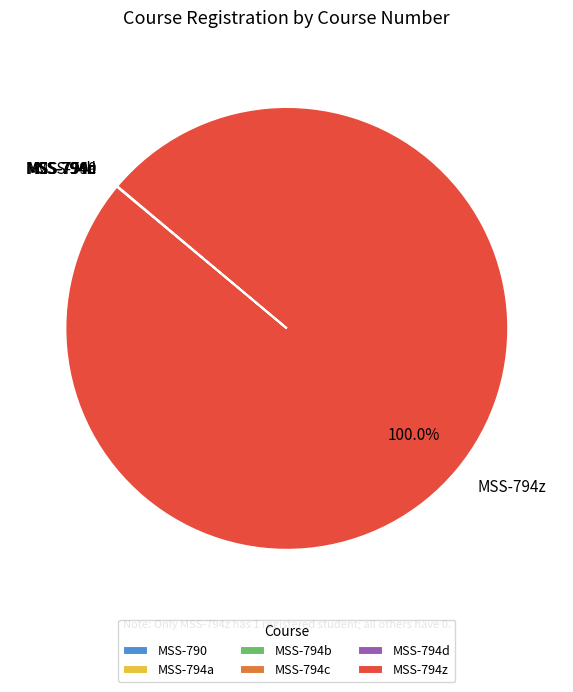

What is the majority slice?

MSS-794z